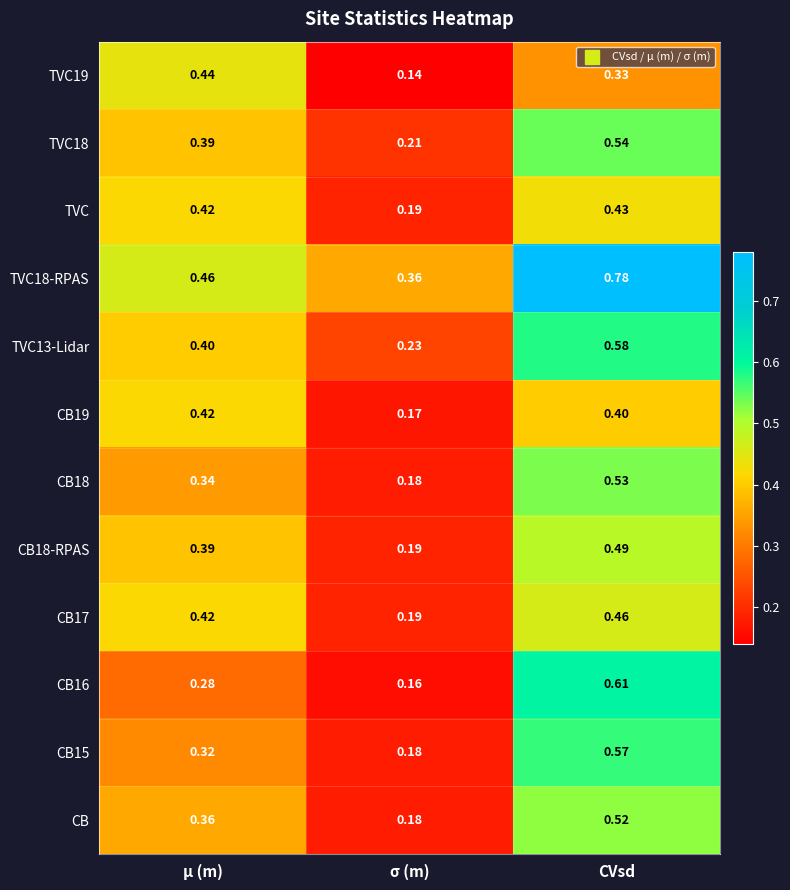

At which label does CB18-RPAS reach its minimum?

σ (m)